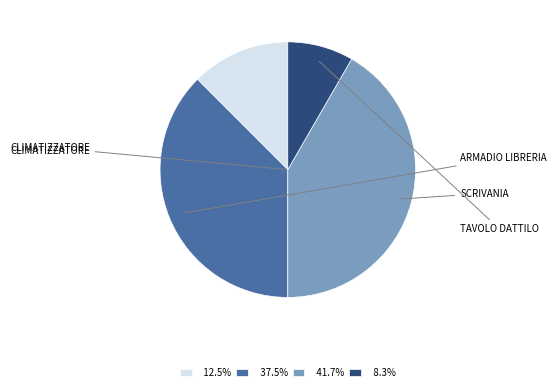

Is there any slice that represents more than half of the pie?

No